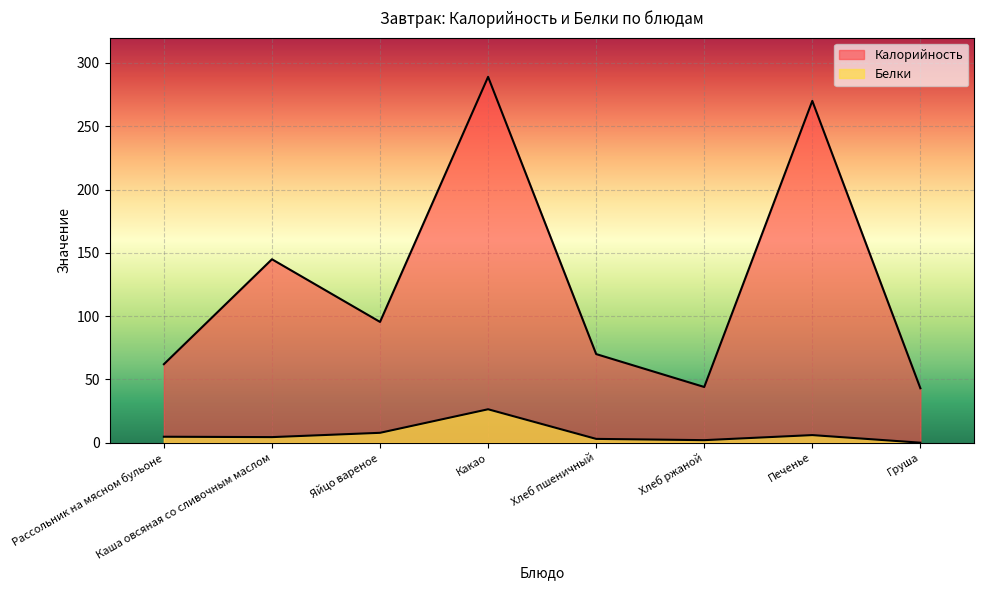

Rank the series by their maximum value, from highest to lowest.

Калорийность, Белки